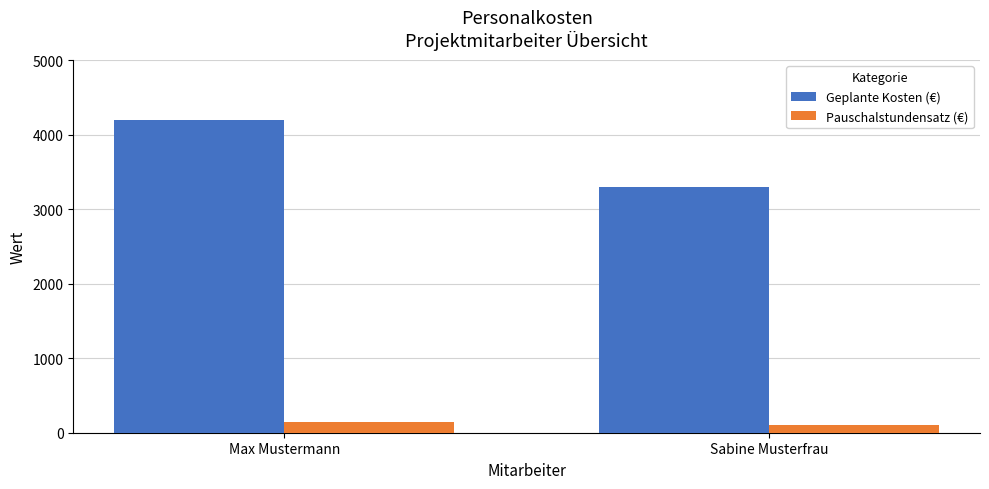

Between Max Mustermann and Sabine Musterfrau, which series saw the biggest shift?

Geplante Kosten (€)